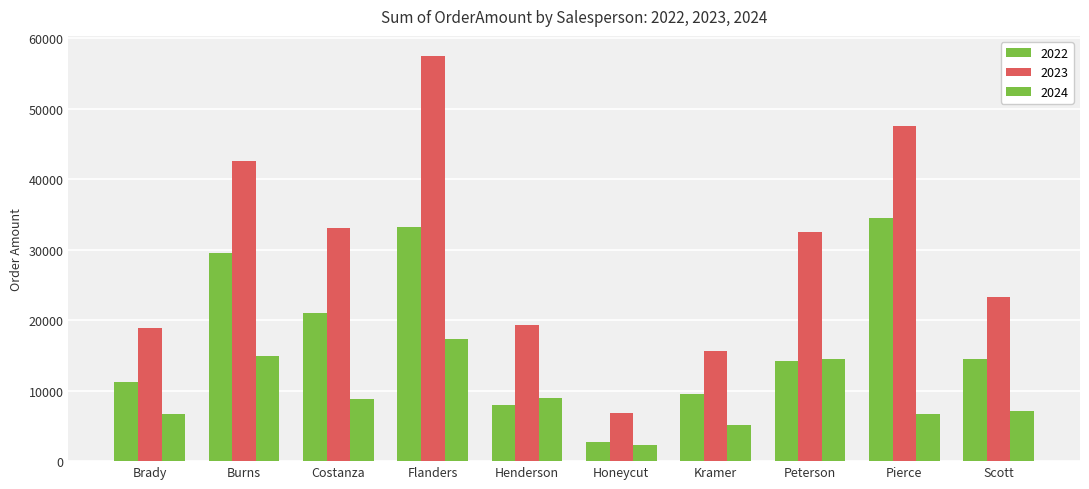

Where is 2024 nearest to the value 9798?

Henderson